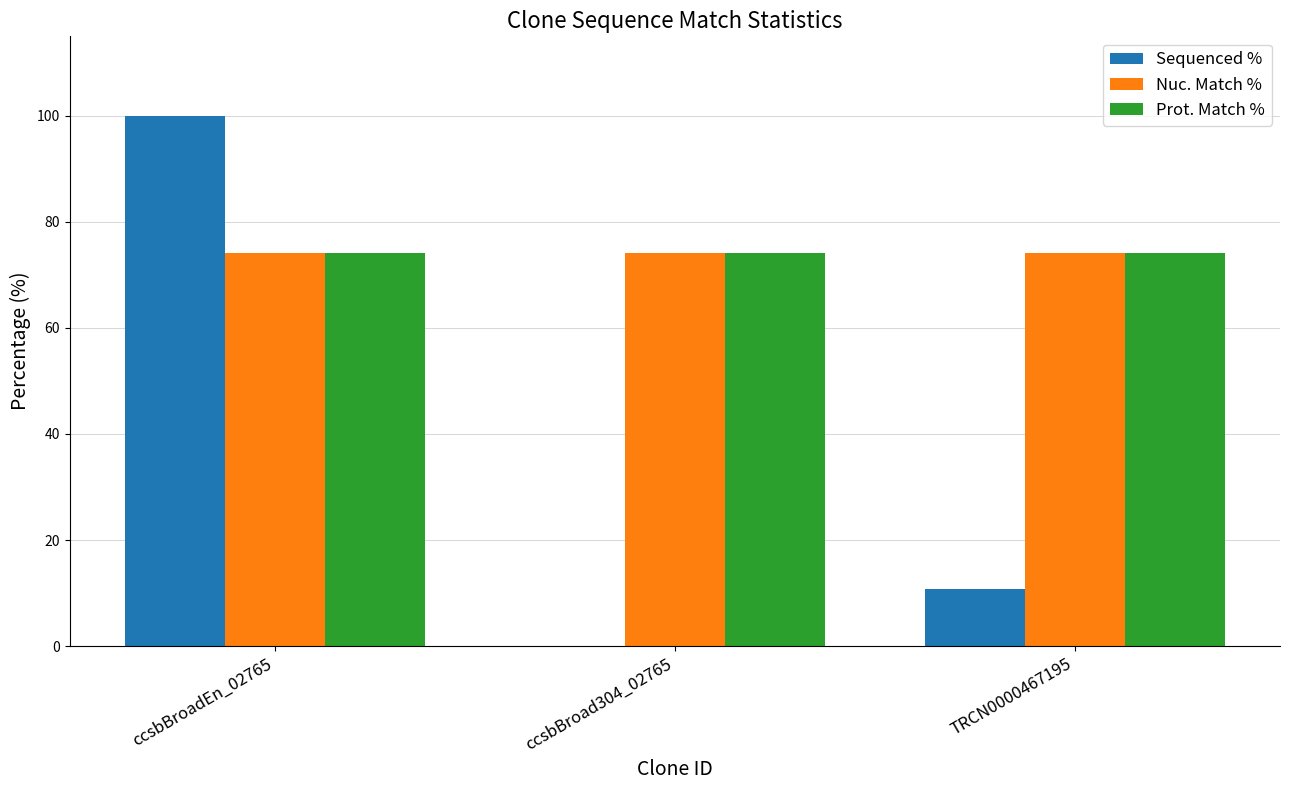

Which series changed the most between ccsbBroadEn_02765 and ccsbBroad304_02765?

Sequenced %